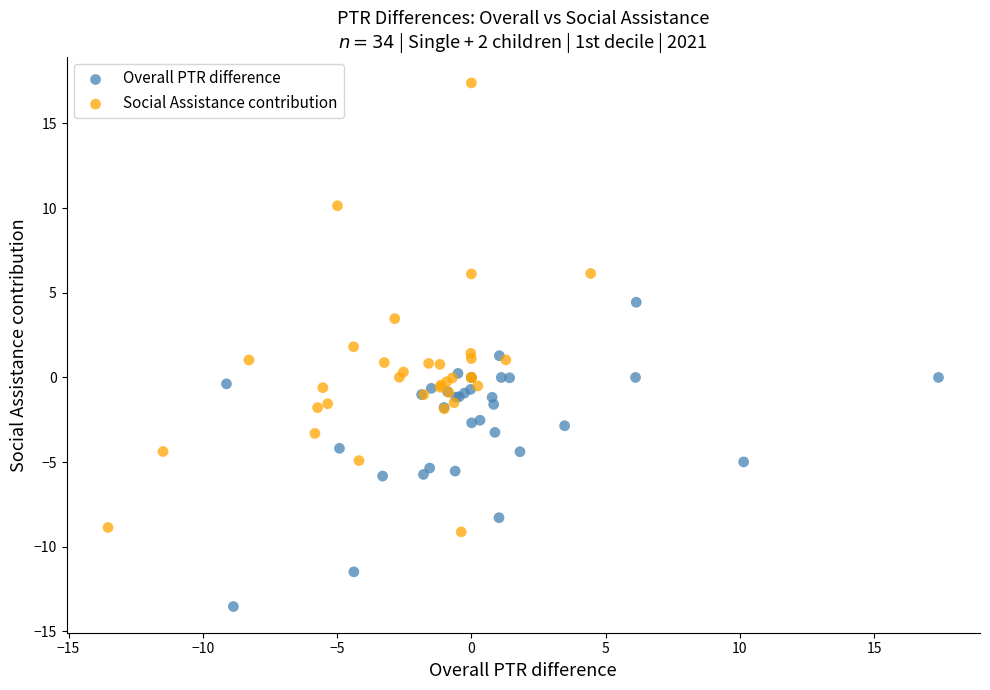

Which series has the widest spread of Y values?

Social Assistance contribution